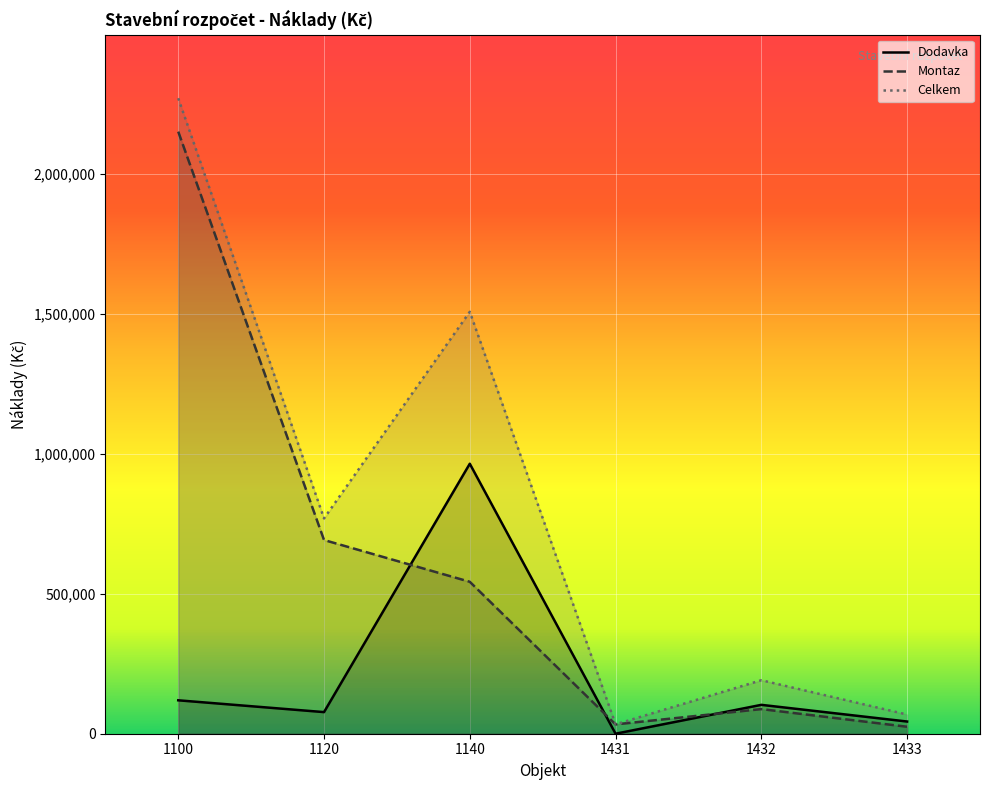

What is the sum of the Montaz values at 1432 and 1120?

780308.0